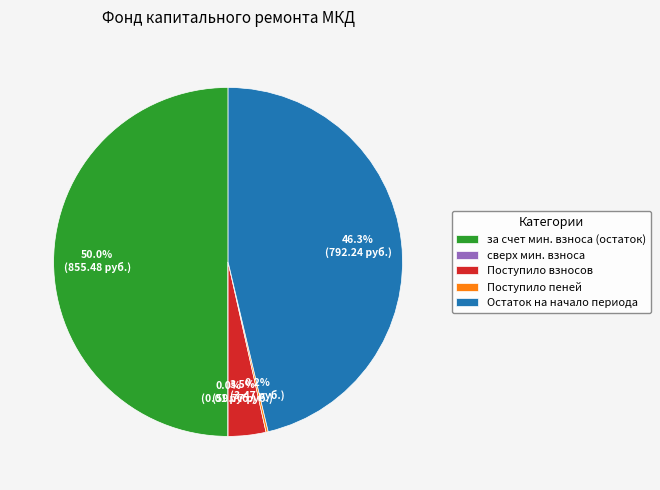

To the nearest percent, what is the difference between the largest and smallest slice percentages?

50%